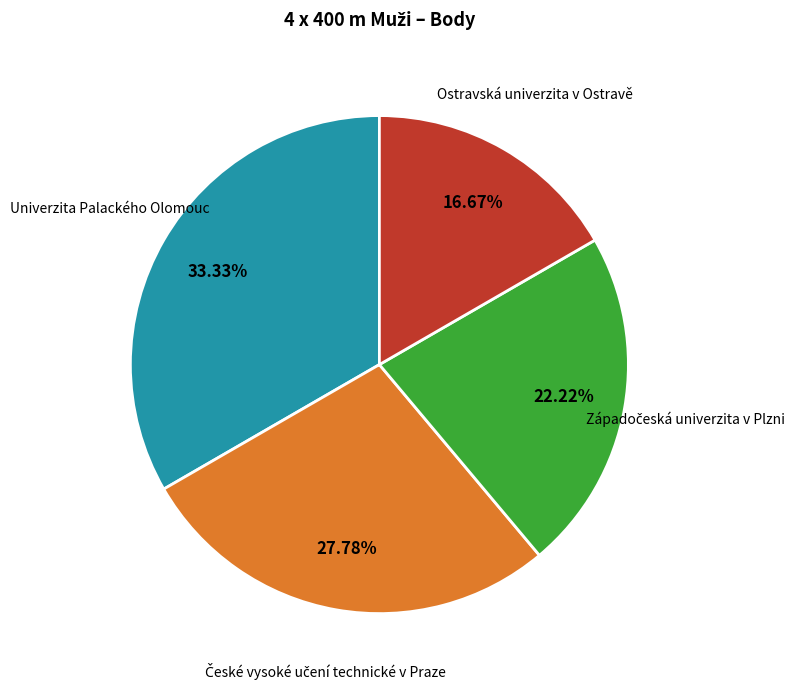

Is there a majority slice in this chart?

No